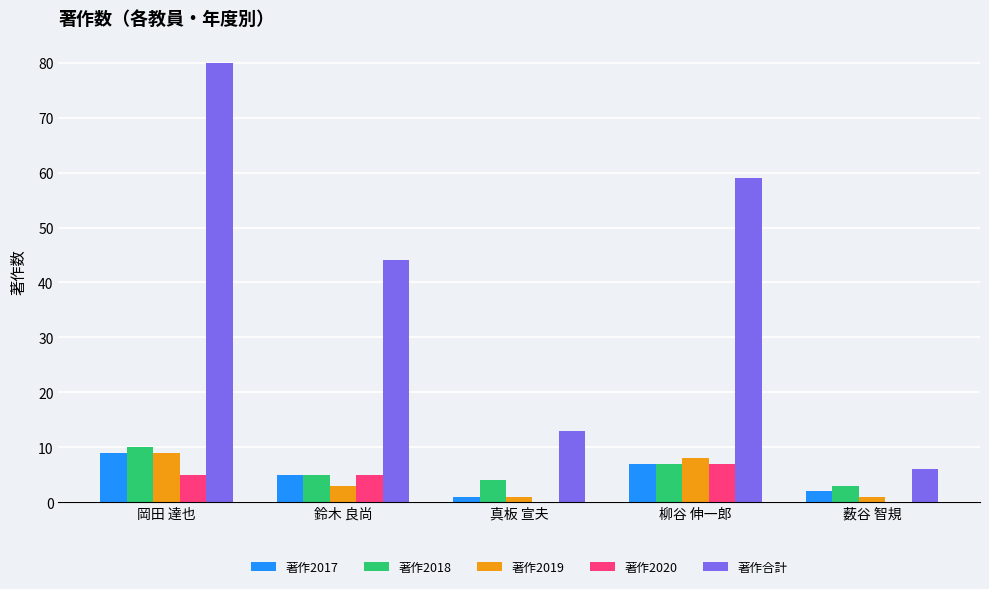

Count the number of data series in this chart.

5